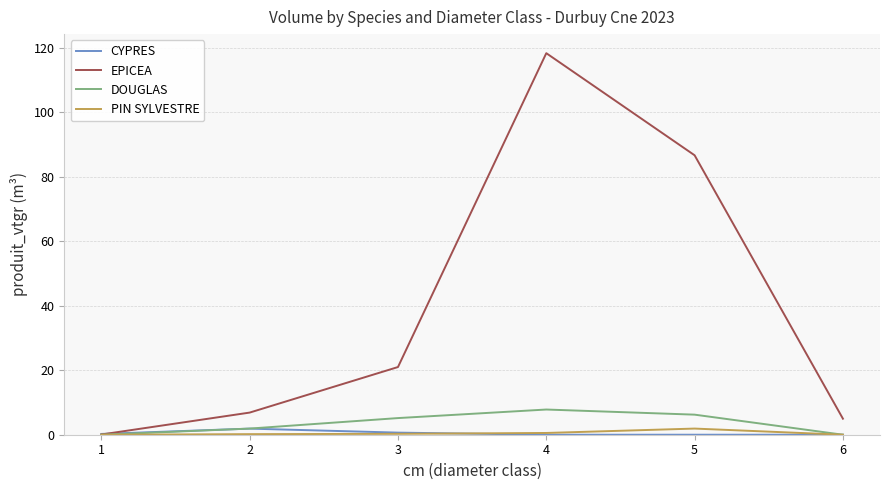

Which series has the largest range (max minus min)?

EPICEA